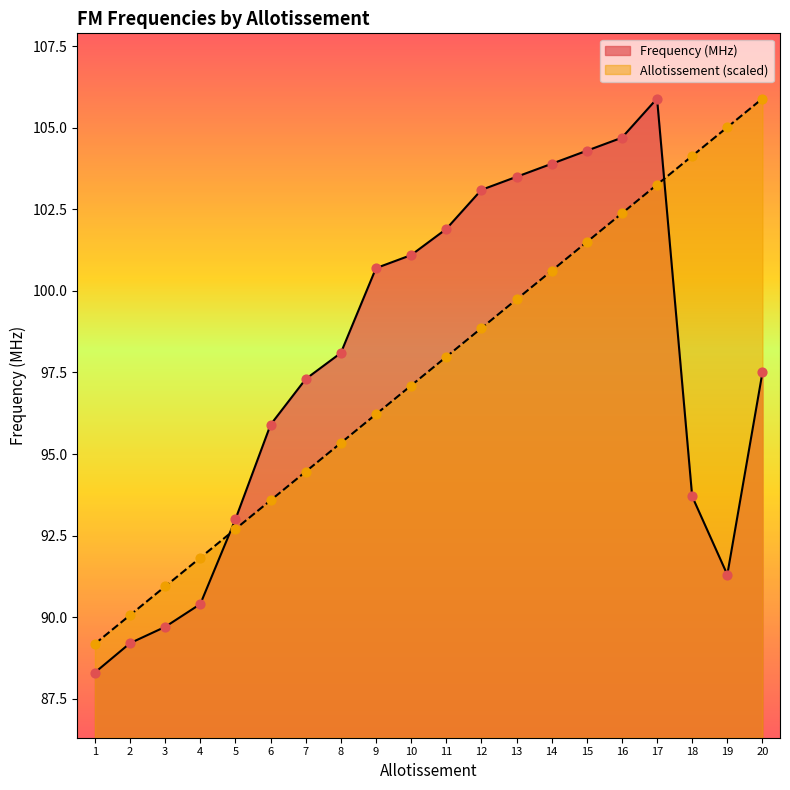

What is the total value across all series at 4?

182.2